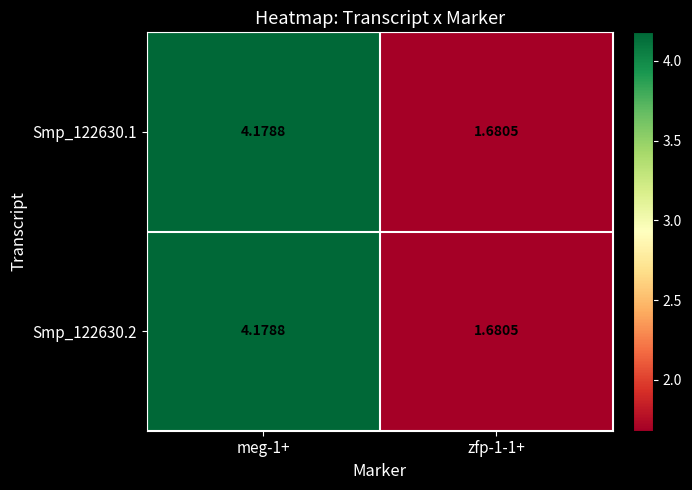

Is the value of Smp_122630.1 at meg-1+ greater than the value of Smp_122630.2 at zfp-1-1+?

Yes